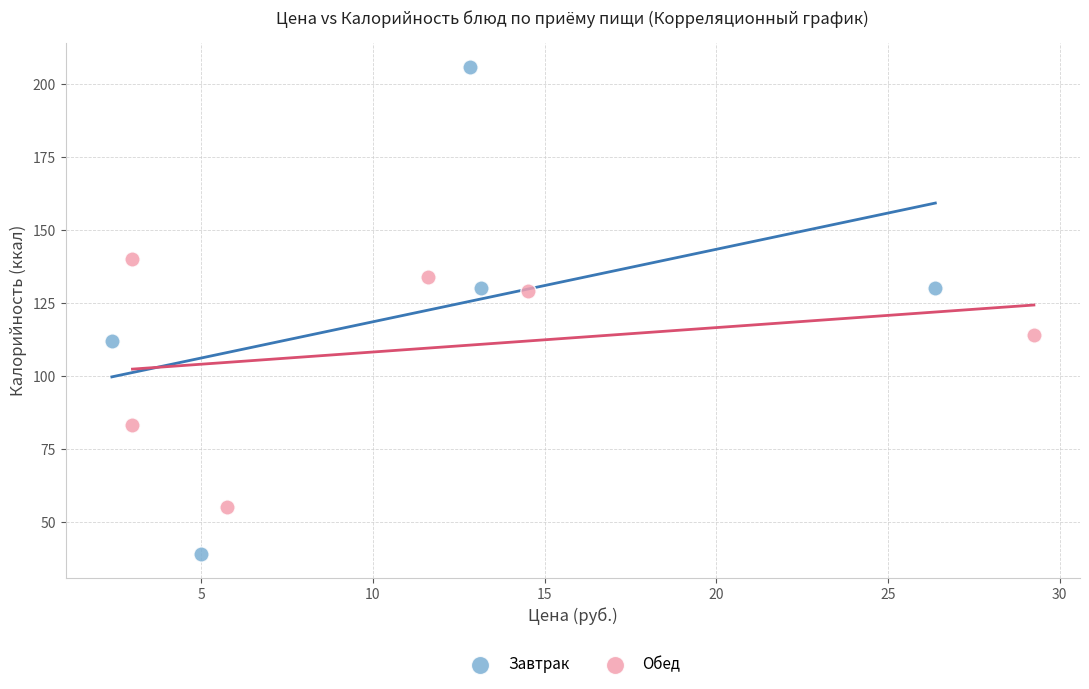

Which series contains the highest Y value?

Завтрак